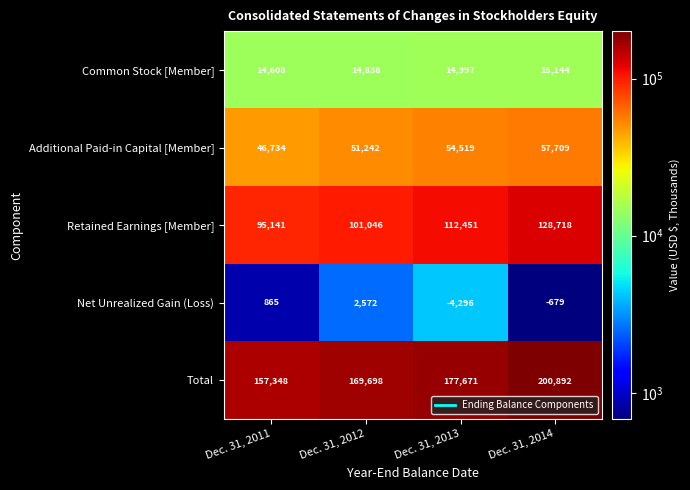

The value of Common Stock [Member] at Dec. 31, 2013 is 25566. True or false?

False